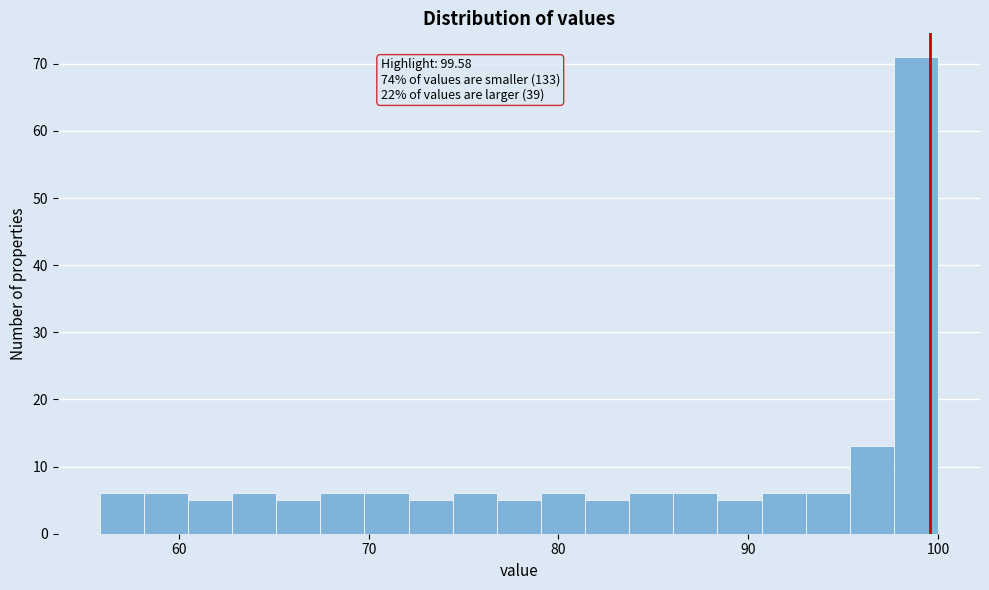

Around what value on the x-axis is the tallest bar? Give the approximate position of its centre, as read against the axis.

99